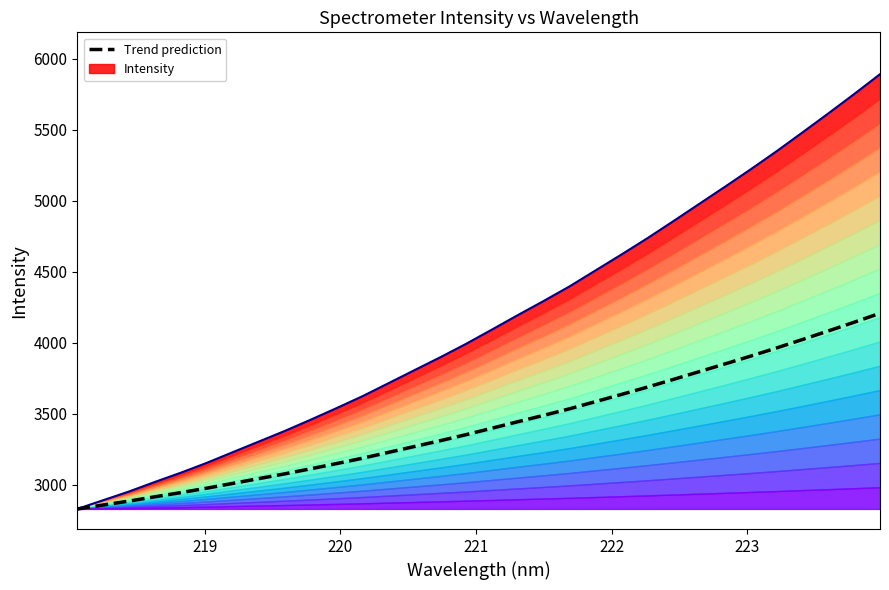

At how many categories does at least one series exceed 4626?

10